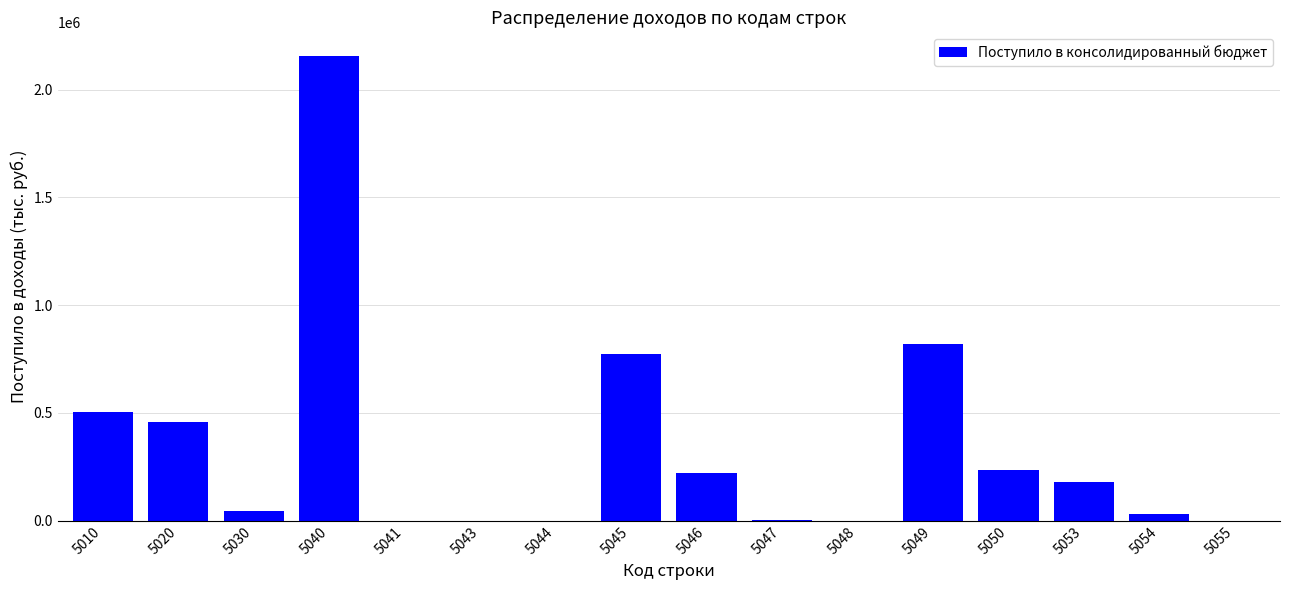

What is the greatest value displayed?

2157921